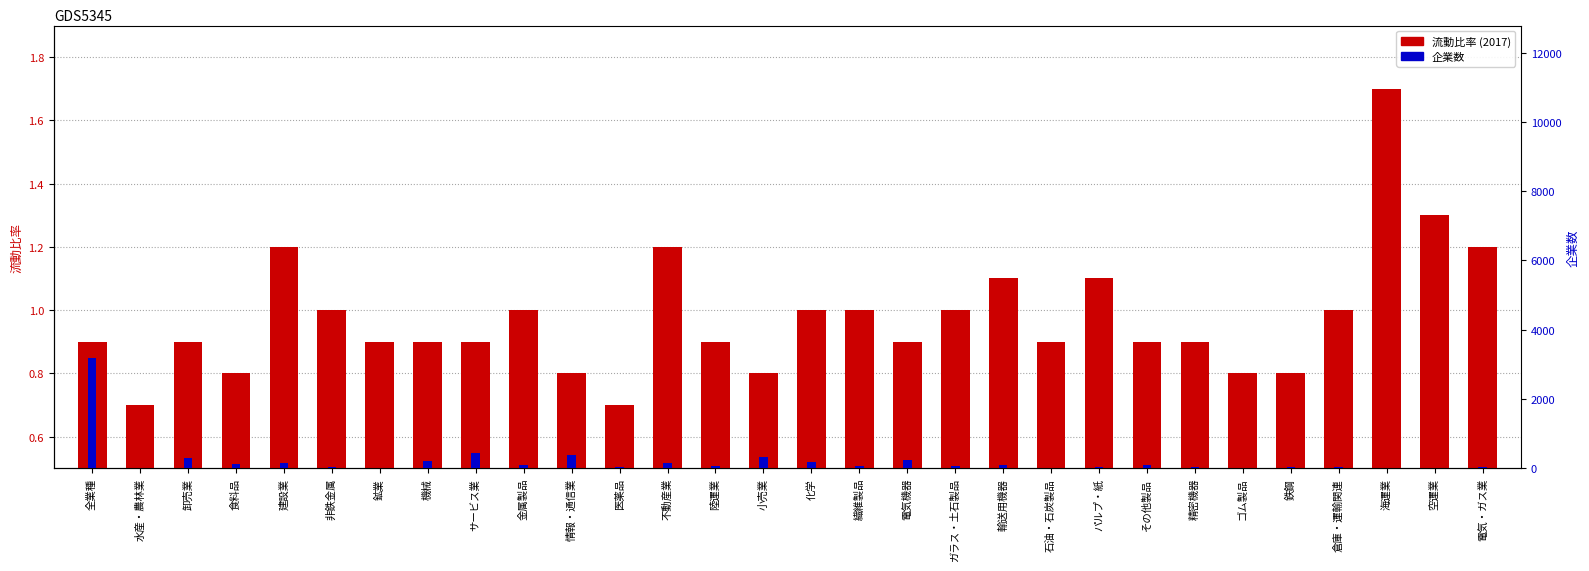

What is the label of the 28th bar from the left?

海運業